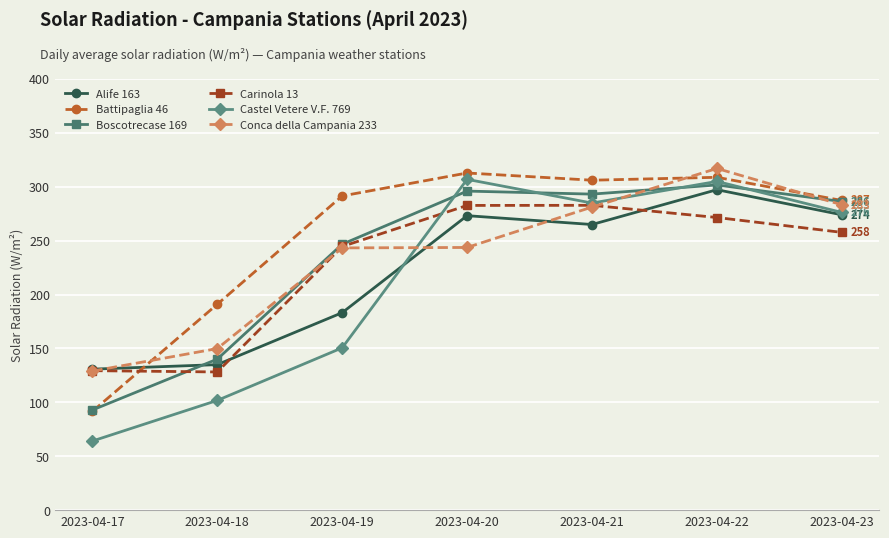

List the series in order of their peak value, lowest first.

Carinola 13, Alife 163, Boscotrecase 169, Castel Vetere V.F. 769, Battipaglia 46, Conca della Campania 233